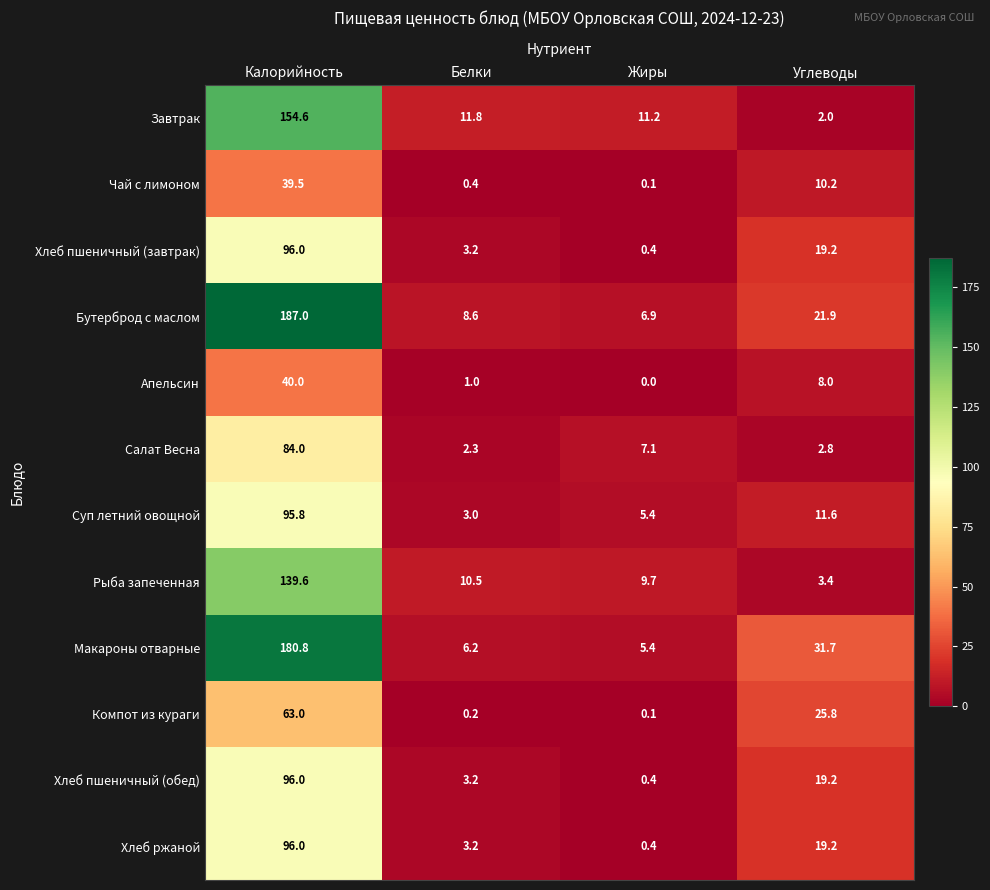

Which label corresponds to the smallest value in the chart?

Жиры